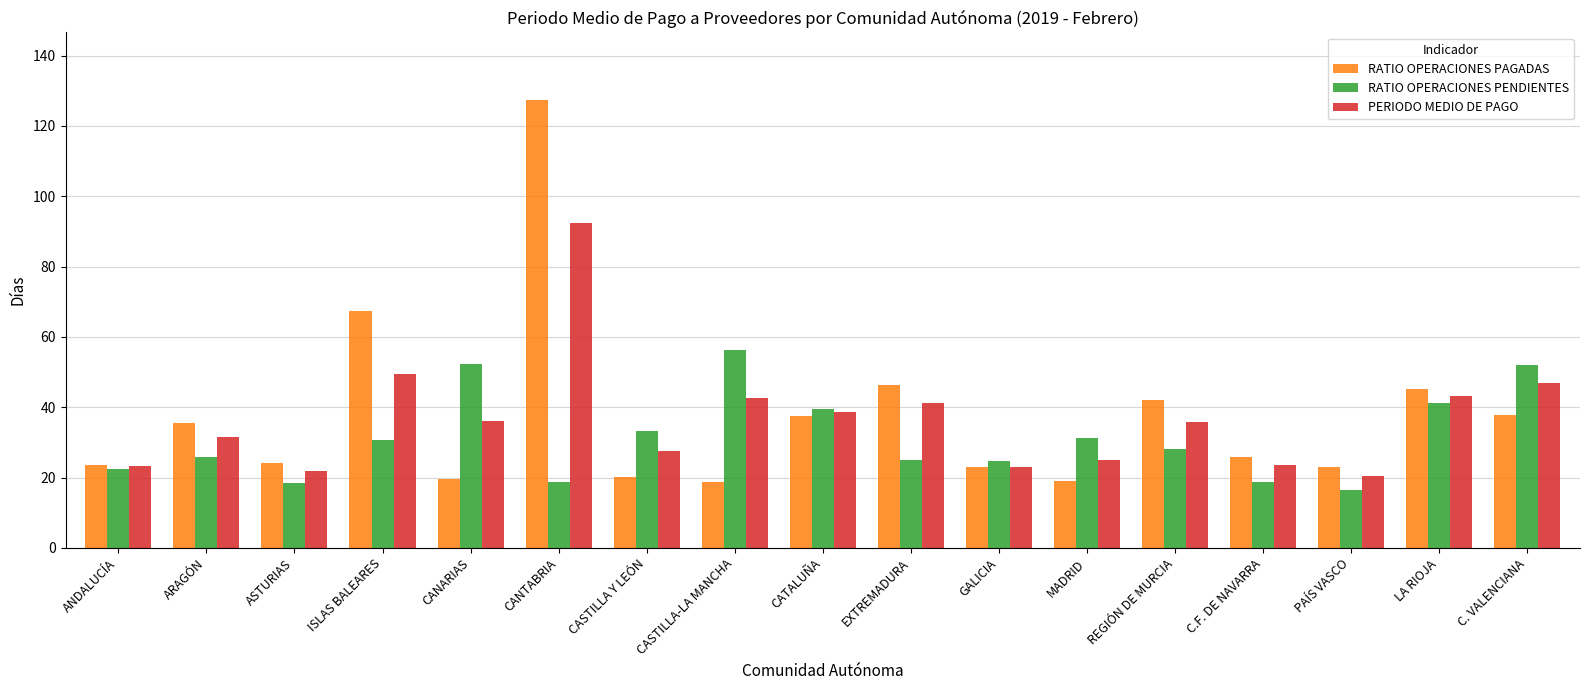

What is the approximate value of RATIO OPERACIONES PAGADAS at LA RIOJA?

45.1